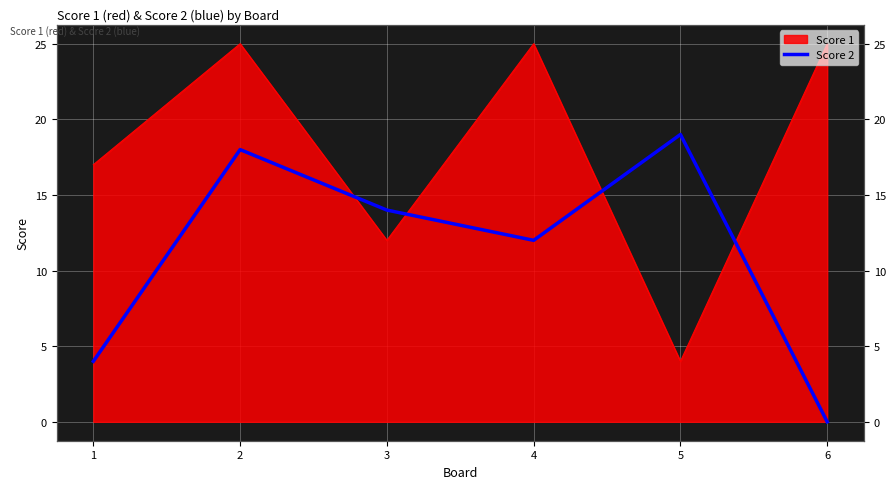

List the labels in order of value, largest first.

5, 2, 3, 4, 1, 6